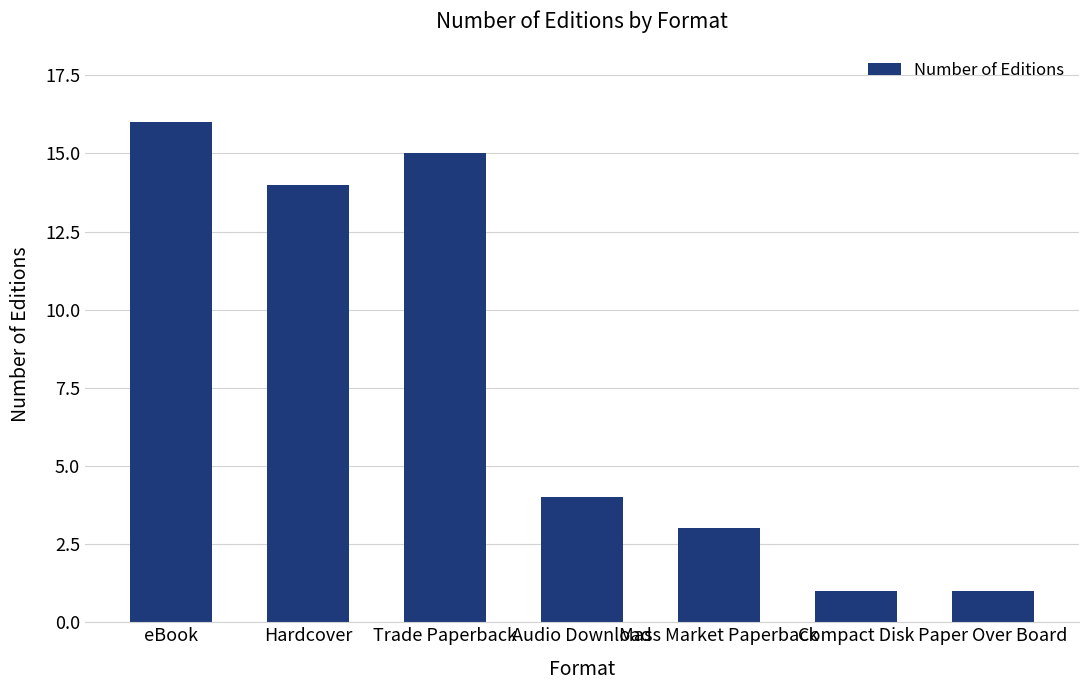

At which label does the data first exceed 4?

eBook